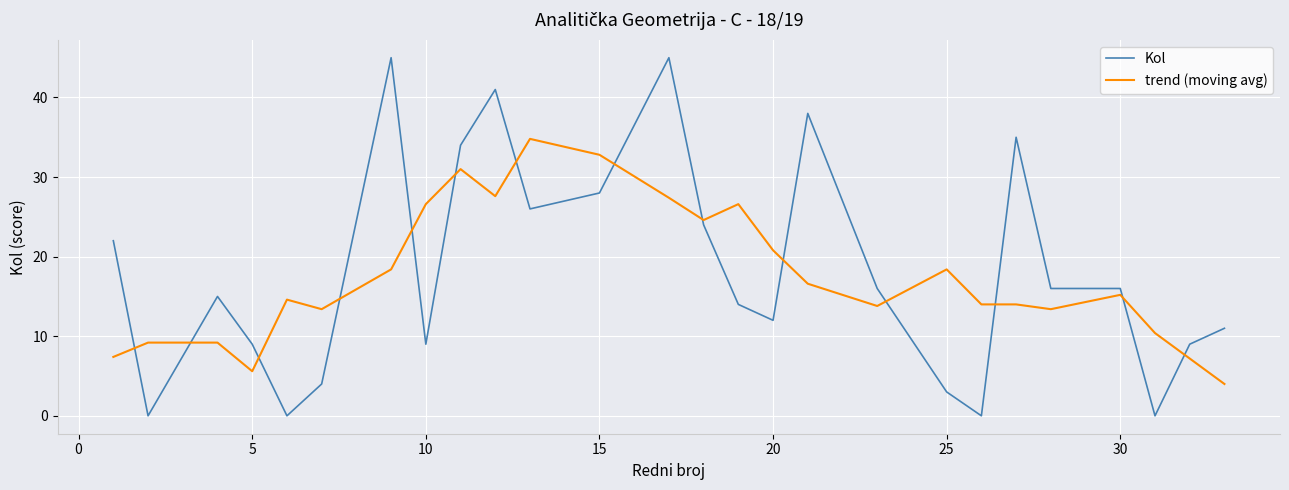

Does the chart display data point markers on the line(s)?

No